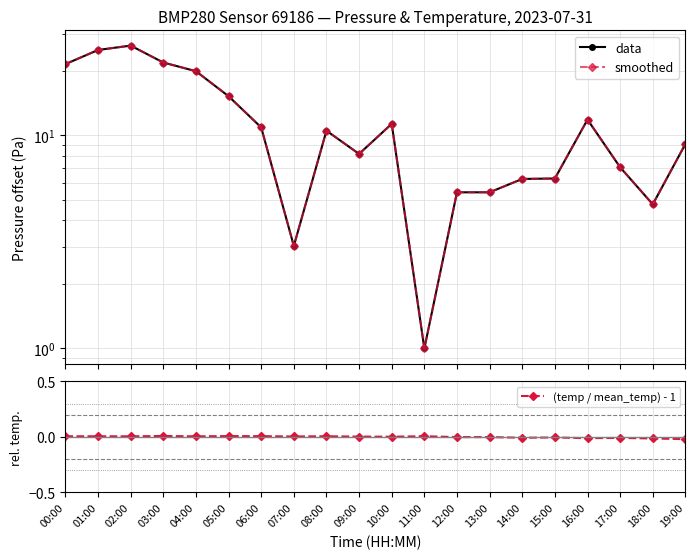

What is the sum of all pressure values?

231.7